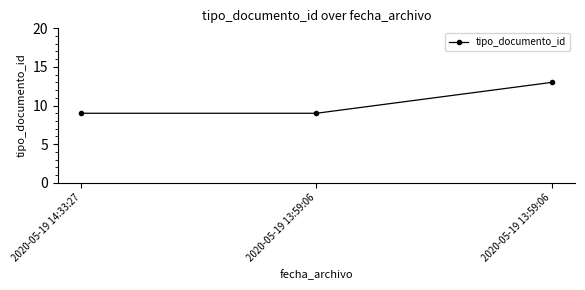

What is the greatest value displayed?

13